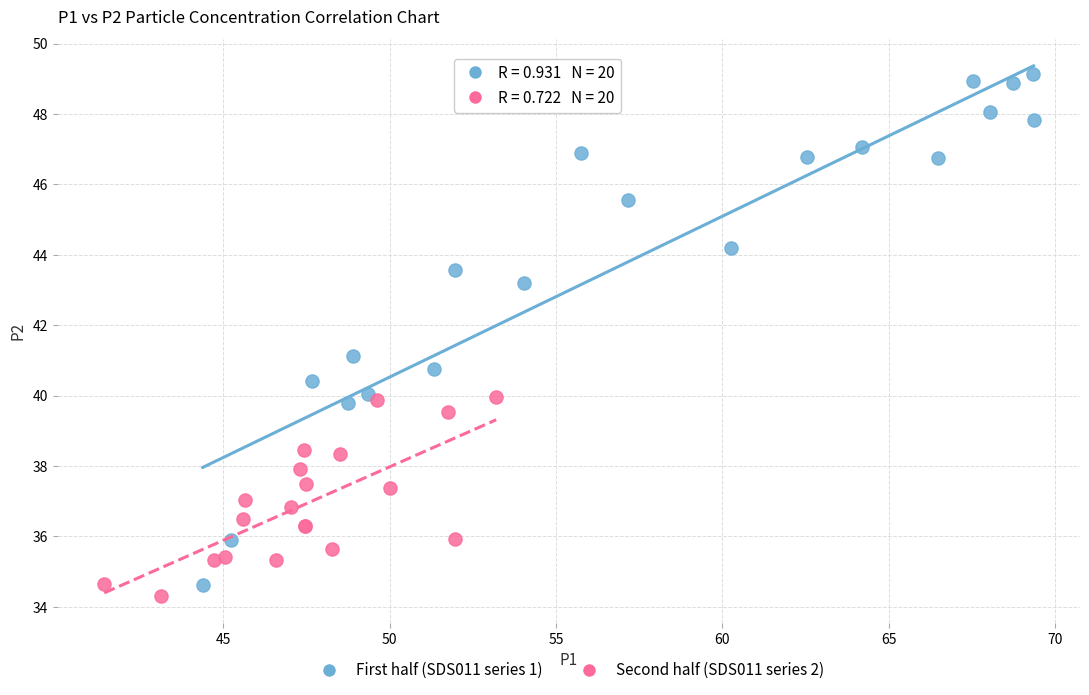

What are all the series names shown in the legend?

First half (SDS011 series 1), Second half (SDS011 series 2)